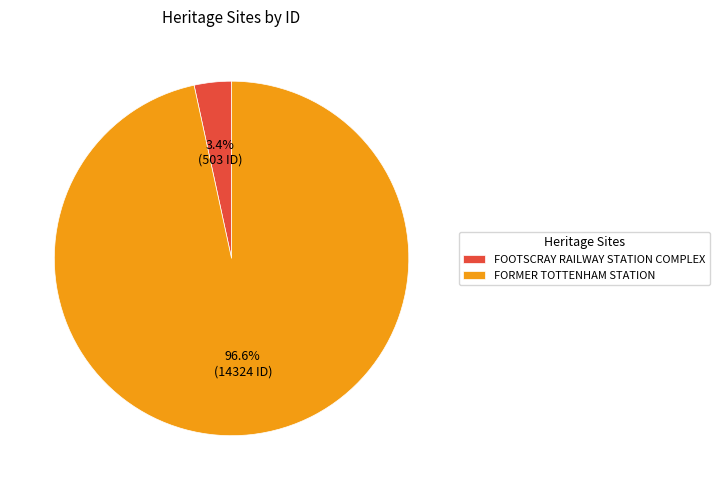

Between FORMER TOTTENHAM STATION and FOOTSCRAY RAILWAY STATION COMPLEX, which is larger?

FORMER TOTTENHAM STATION